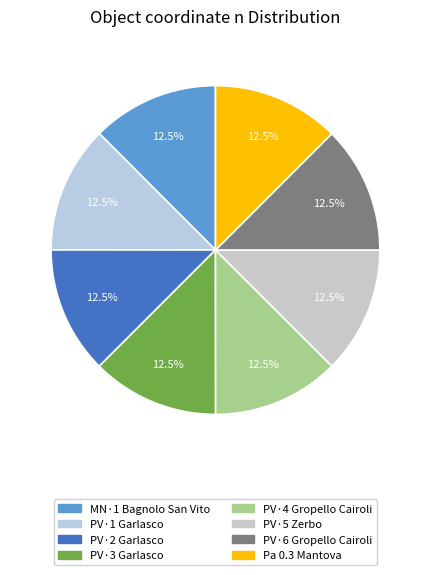

Do PV·5 Zerbo and PV·6 Gropello Cairoli together represent more than half of the pie?

No